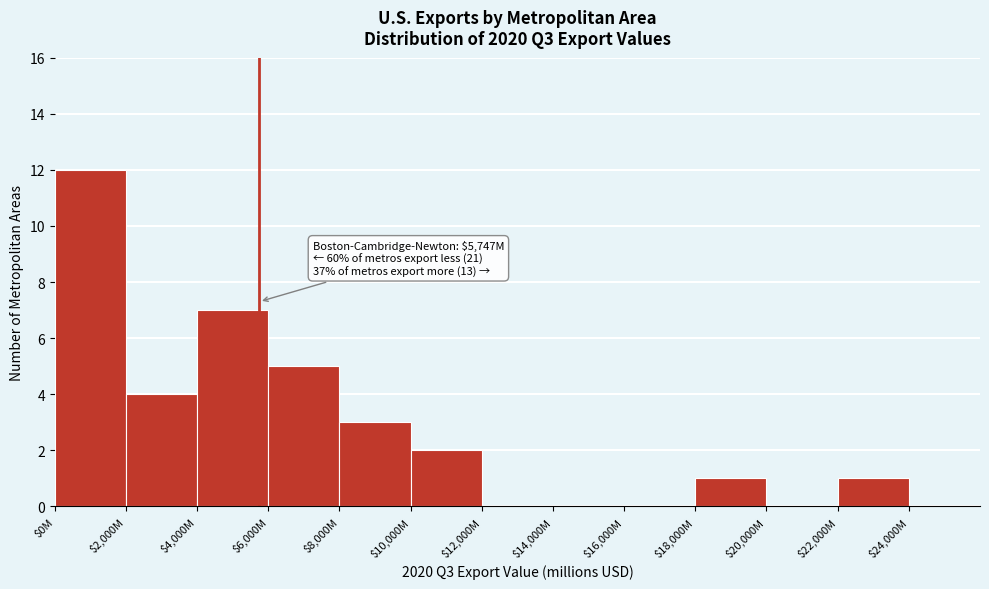

True or false: the data shows 6 at $2,000M.

False